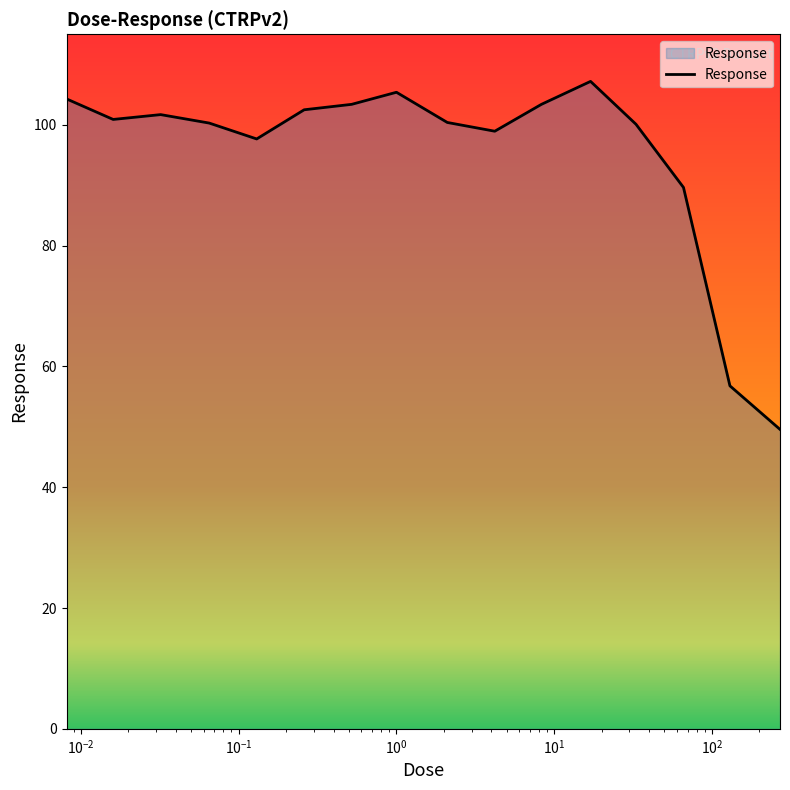

What is the difference between the maximum and minimum values?

57.6